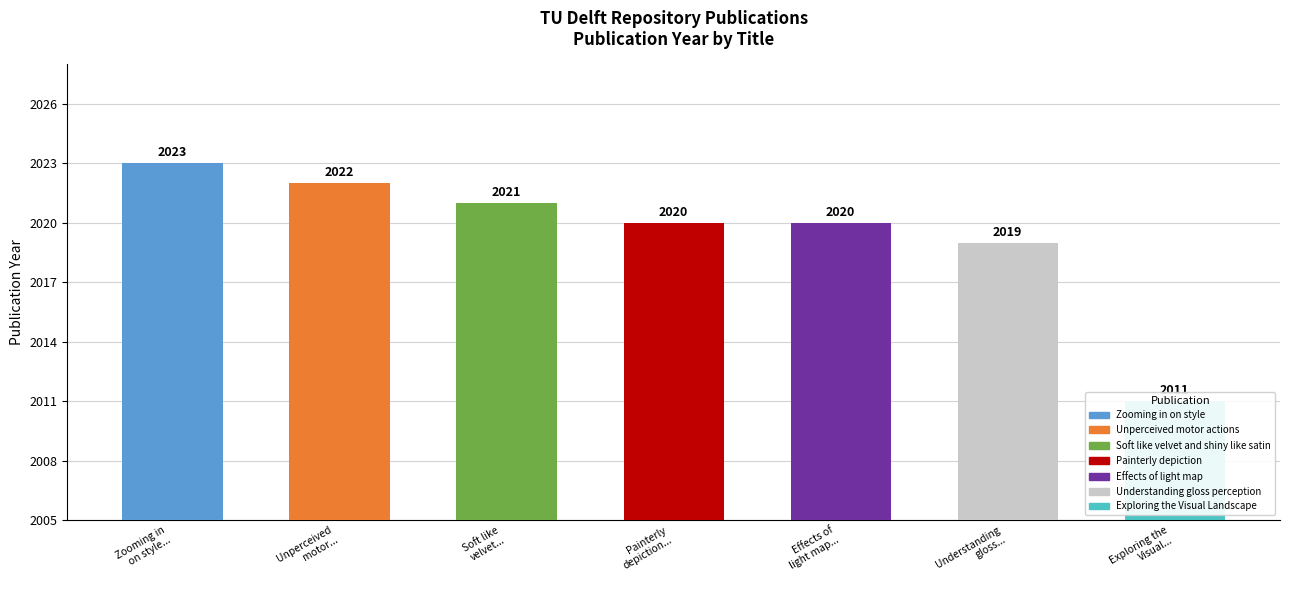

Reading left to right, what are all the values shown in this chart?

Zooming in
on style...=2023	Unperceived
motor...=2022	Soft like
velvet...=2021	Painterly
depiction...=2020	Effects of
light map...=2020	Understanding
gloss...=2019	Exploring the
Visual...=2011